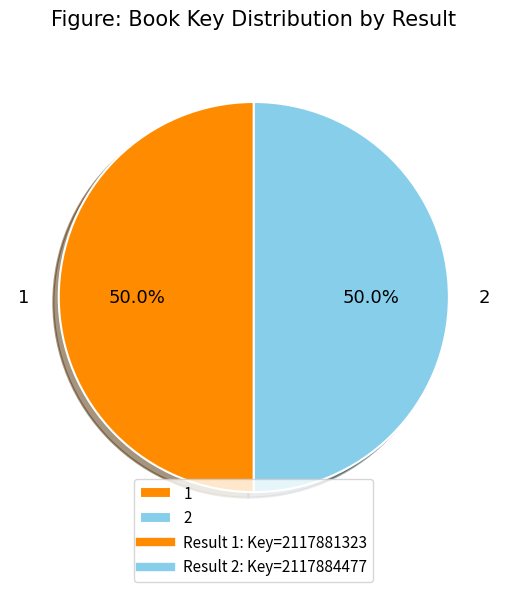

The 1 slice represents 45% of the pie. True or false?

False